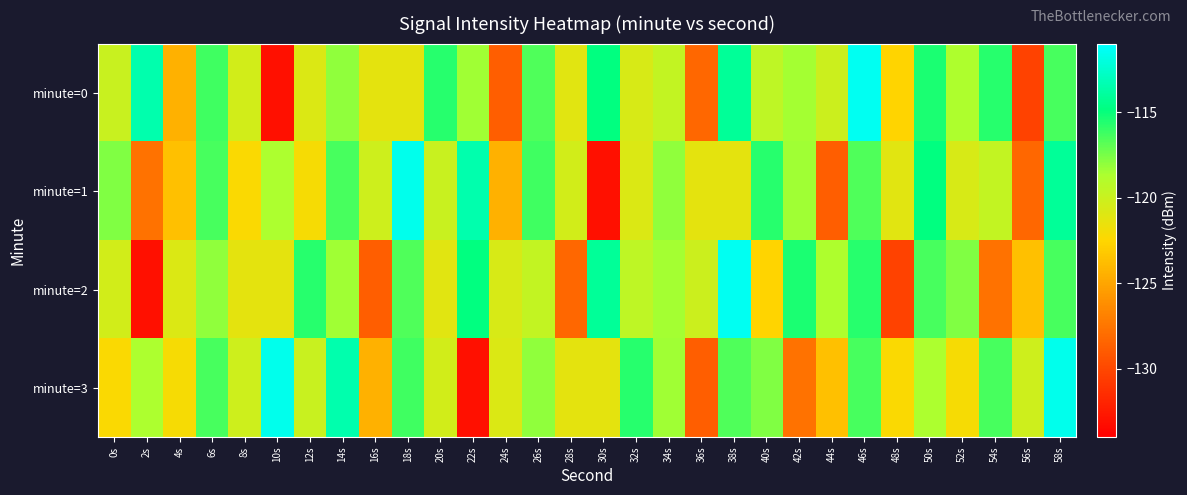

Reading right to left, extract all data points from this chart.

minute=0: 58s=-116.5	56s=-130.3	54s=-115.7	52s=-118.8	50s=-115.4	48s=-122.6	46s=-111.4	44s=-120.1	42s=-118.5	40s=-119.5	38s=-114.1	36s=-128.3	34s=-119.7	32s=-120.6	30s=-114.8	28s=-121.1	26s=-116.6	24s=-128.8	22s=-118.4	20s=-115.7	18s=-121.3	16s=-121.3	14s=-118.0	12s=-120.8	10s=-133.0	8s=-120.4	6s=-116.3	4s=-124.4	2s=-113.5	0s=-119.9
minute=1: 58s=-114.1	56s=-128.3	54s=-119.7	52s=-120.6	50s=-114.8	48s=-121.1	46s=-116.6	44s=-128.8	42s=-118.4	40s=-115.7	38s=-121.3	36s=-121.3	34s=-118.0	32s=-120.8	30s=-133.0	28s=-120.4	26s=-116.3	24s=-124.4	22s=-113.5	20s=-119.9	18s=-111.6	16s=-120.2	14s=-116.4	12s=-122.1	10s=-118.6	8s=-122.3	6s=-116.4	4s=-123.6	2s=-127.7	0s=-117.7
minute=2: 58s=-116.4	56s=-123.6	54s=-127.7	52s=-117.7	50s=-116.5	48s=-130.3	46s=-115.7	44s=-118.8	42s=-115.4	40s=-122.6	38s=-111.4	36s=-120.1	34s=-118.5	32s=-119.5	30s=-114.1	28s=-128.3	26s=-119.7	24s=-120.6	22s=-114.8	20s=-121.1	18s=-116.6	16s=-128.8	14s=-118.4	12s=-115.7	10s=-121.3	8s=-121.3	6s=-118.0	4s=-120.8	2s=-133.0	0s=-120.4
minute=3: 58s=-111.6	56s=-120.2	54s=-116.4	52s=-122.1	50s=-118.6	48s=-122.3	46s=-116.4	44s=-123.6	42s=-127.7	40s=-117.7	38s=-116.6	36s=-128.8	34s=-118.4	32s=-115.7	30s=-121.3	28s=-121.3	26s=-118.0	24s=-120.8	22s=-133.0	20s=-120.4	18s=-116.3	16s=-124.4	14s=-113.5	12s=-119.9	10s=-111.6	8s=-120.2	6s=-116.4	4s=-122.1	2s=-118.6	0s=-122.3